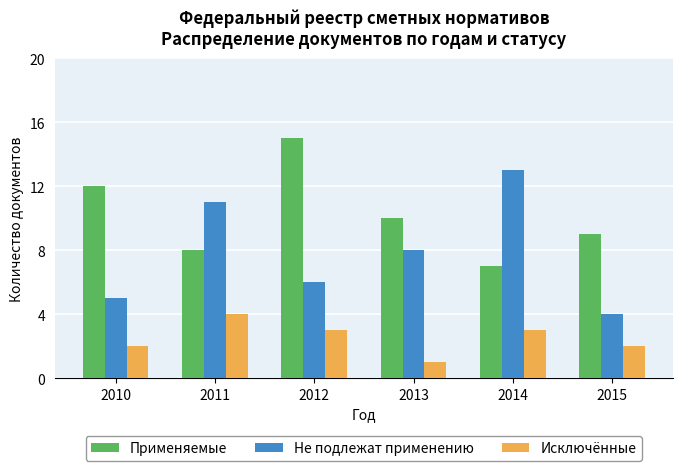

Reading left to right, extract all data points from this chart.

Применяемые: 12	8	15	10	7	9
Не подлежат применению: 5	11	6	8	13	4
Исключённые: 2	4	3	1	3	2